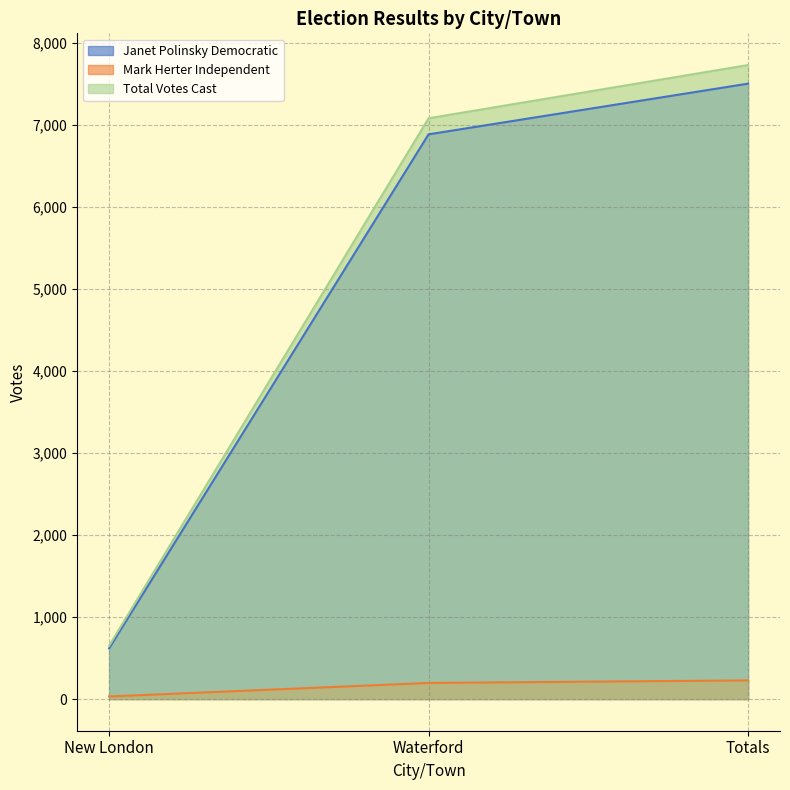

The Total Votes Cast series shows 7730 at Totals. True or false?

True